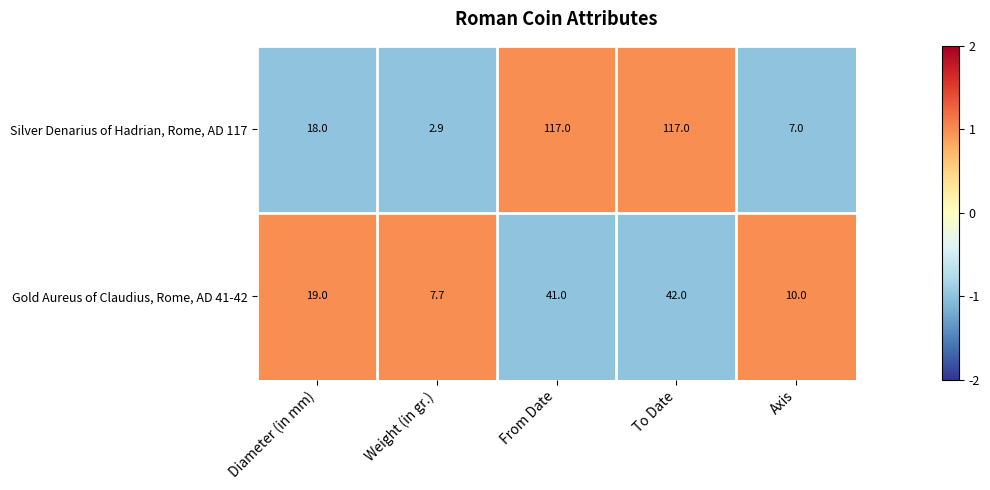

How many data points does each series have?

5